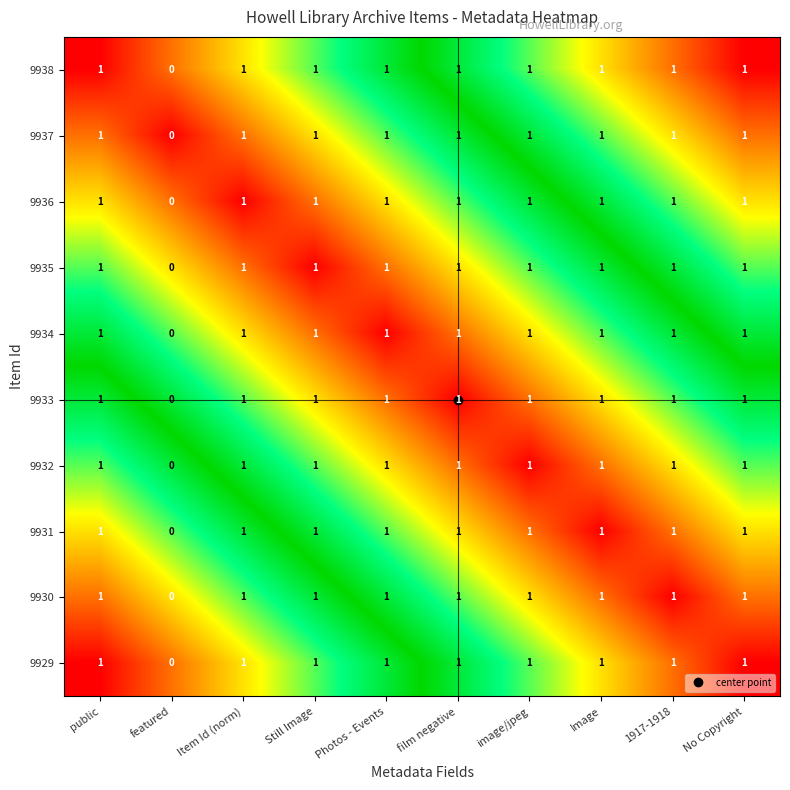

What is the total value across all series at 1917-1918?

10